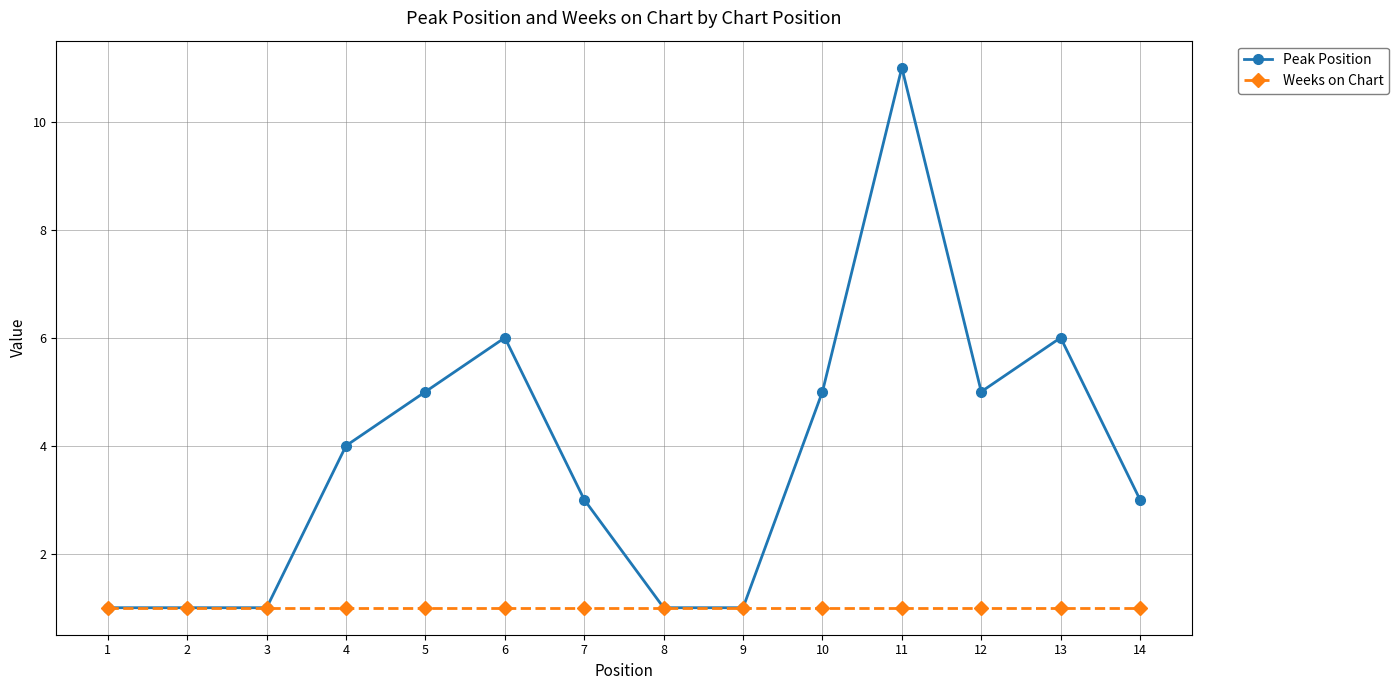

At which category is the sum across all series the highest?

11